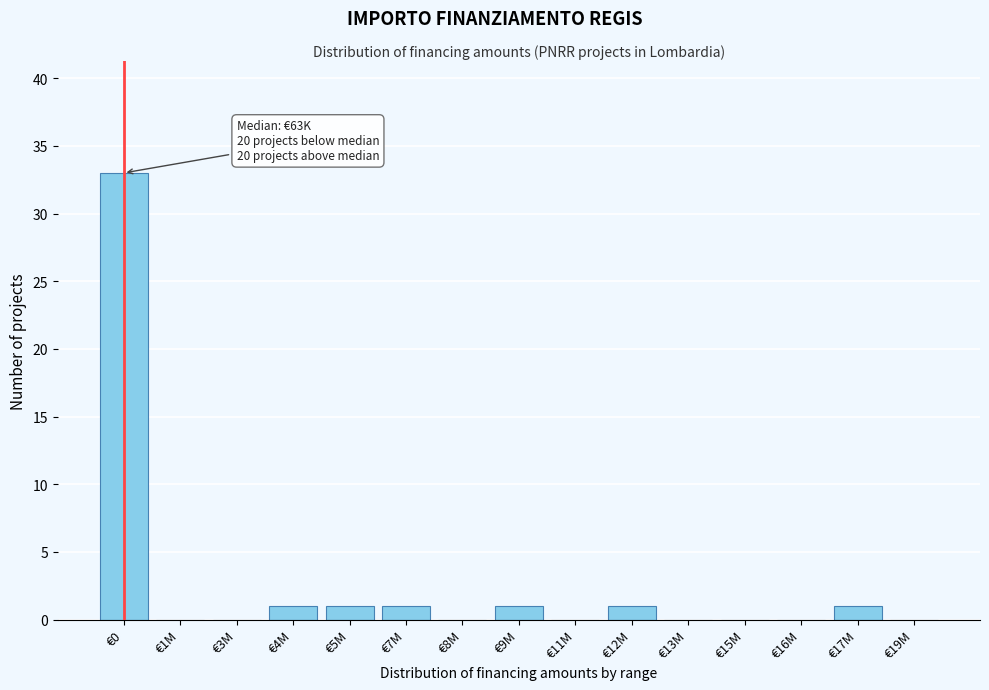

Reading left to right, extract all data points from this chart.

€0=33	€1M=0	€3M=0	€4M=1	€5M=1	€7M=1	€8M=0	€9M=1	€11M=0	€12M=1	€13M=0	€15M=0	€16M=0	€17M=1	€19M=0